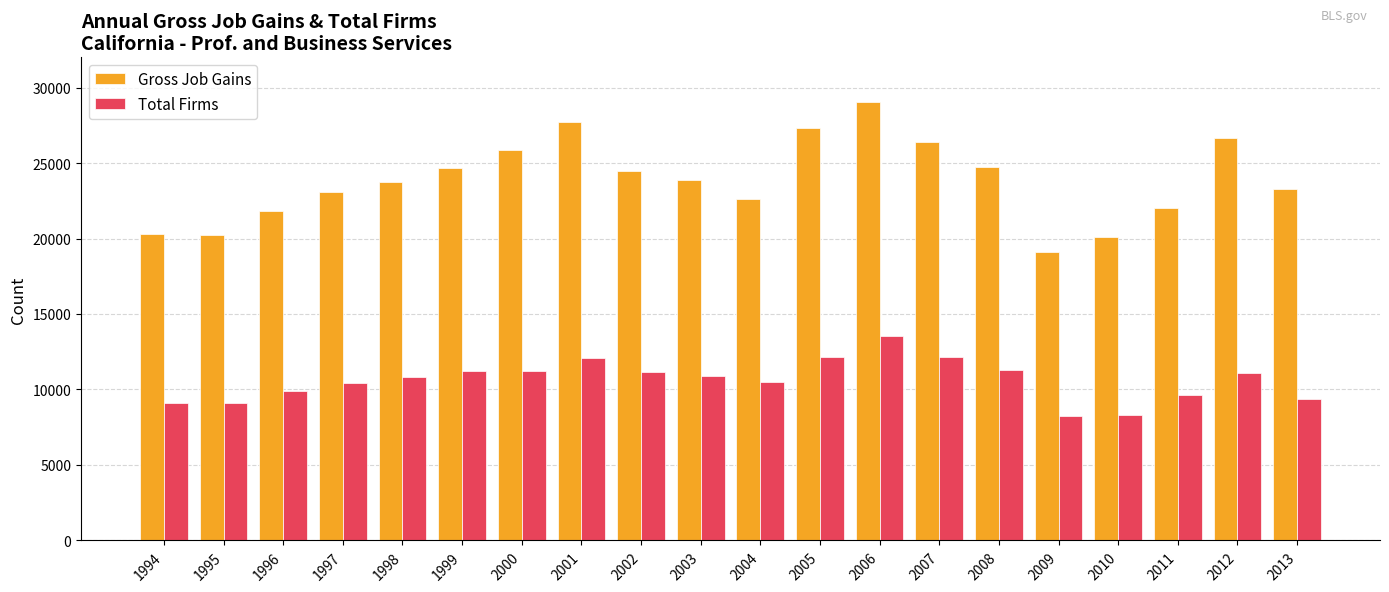

How many values in the Total Firms series are below 10925?

10